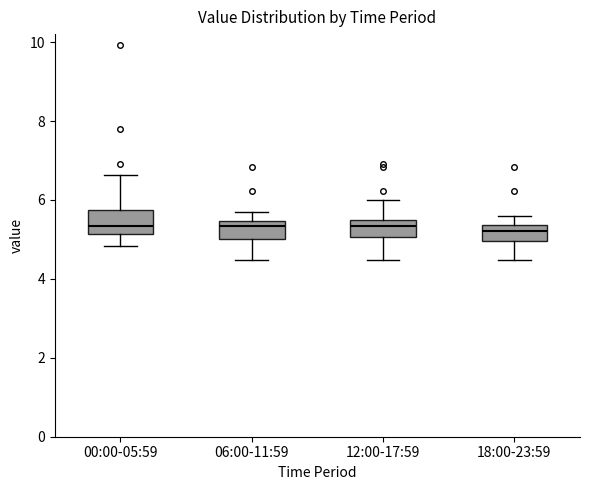

Reading left to right, read every box against the y-axis: the position of its median line, the range the box covers, and the ends of its whiskers. The values are not printed on the chart, so give them approximately, as read against the axis.

00:00-05:59: median 5.4, box 5.2 to 5.8, whiskers 4.8 to 6.6
06:00-11:59: median 5.4 (just below the box's upper edge), box 5.0 to 5.4, whiskers 4.4 to 5.8
12:00-17:59: median 5.4, box 5.0 to 5.6, whiskers 4.4 to 6.0
18:00-23:59: median 5.2, box 5.0 to 5.4, whiskers 4.4 to 5.6